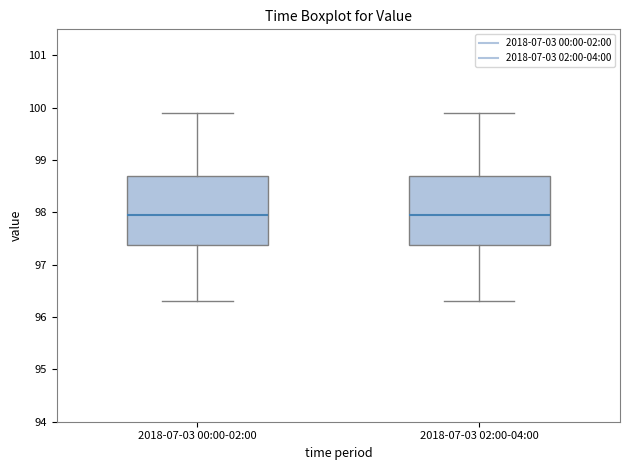

Reading left to right, transcribe this box plot: for each box, give where its median line is, the range the box spans, and where its two whiskers end, as read against the y-axis. The values are not printed on the chart, so give them approximately, as read against the axis.

2018-07-03 00:00-02:00: median 98.0, box 97.4 to 98.7, whiskers 96.3 to 99.9
2018-07-03 02:00-04:00: median 98.0, box 97.4 to 98.7, whiskers 96.3 to 99.9